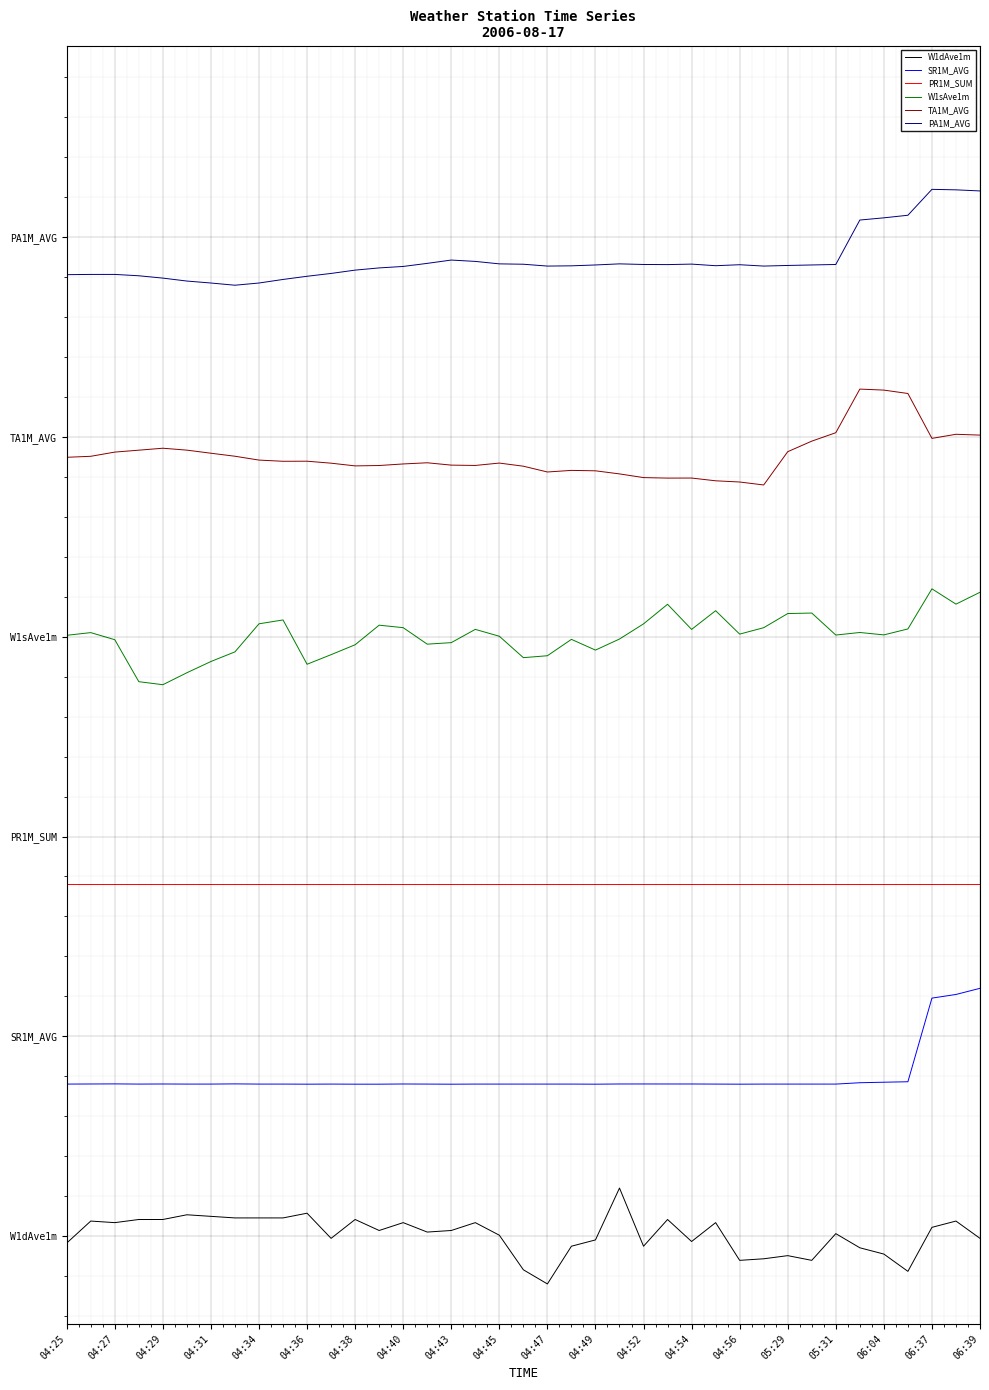

Rank the categories by PR1M_SUM value from lowest to highest.

04:25, 04:27, 04:29, 04:31, 04:34, 04:36, 04:38, 04:40, 04:43, 04:45, 04:47, 04:49, 04:52, 04:54, 04:56, 05:29, 05:31, 06:04, 06:37, 06:39, 20, 21, 22, 23, 24, 25, 26, 27, 28, 29, 30, 31, 32, 33, 34, 35, 36, 37, 38